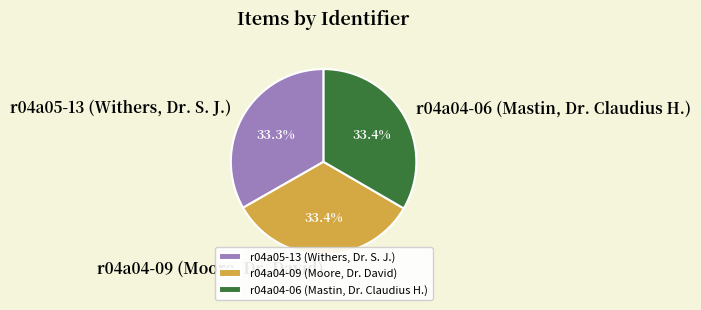

Is it true that r04a04-09 (Moore, Dr. David) is 46% of the pie?

False